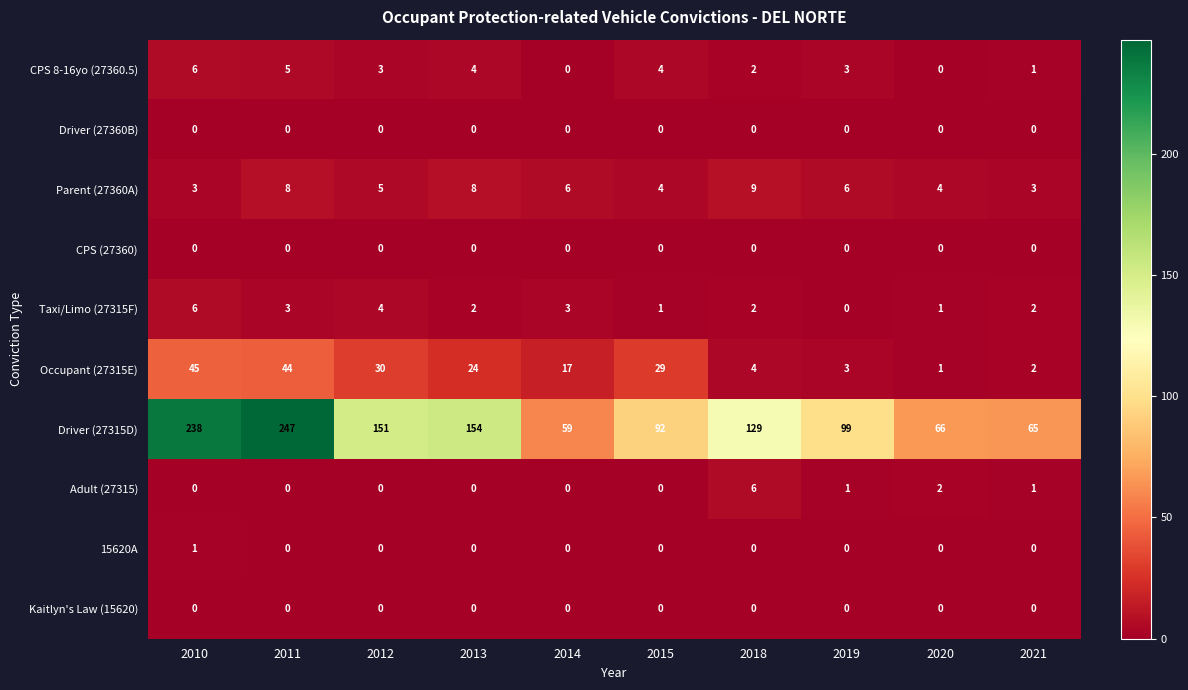

Which series has the largest range (max minus min)?

Driver (27315D)